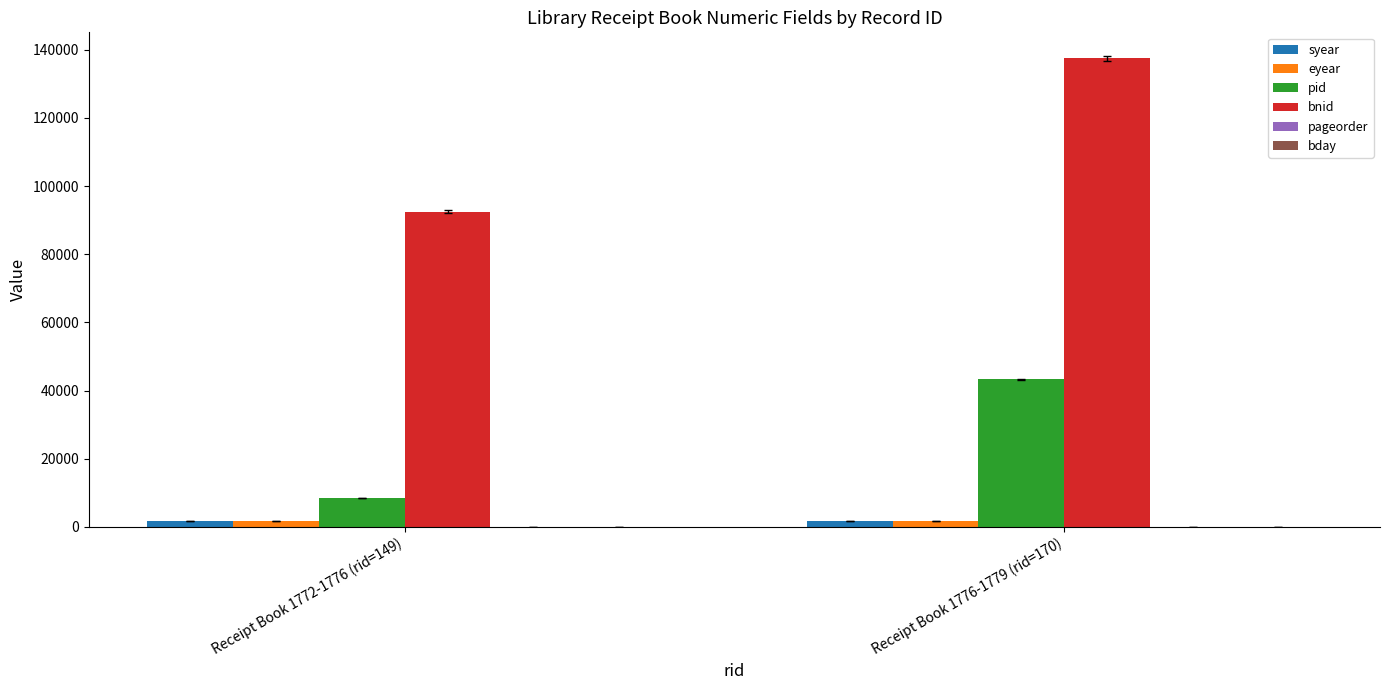

Count the eyear values in the range 1776 to 1779.

2